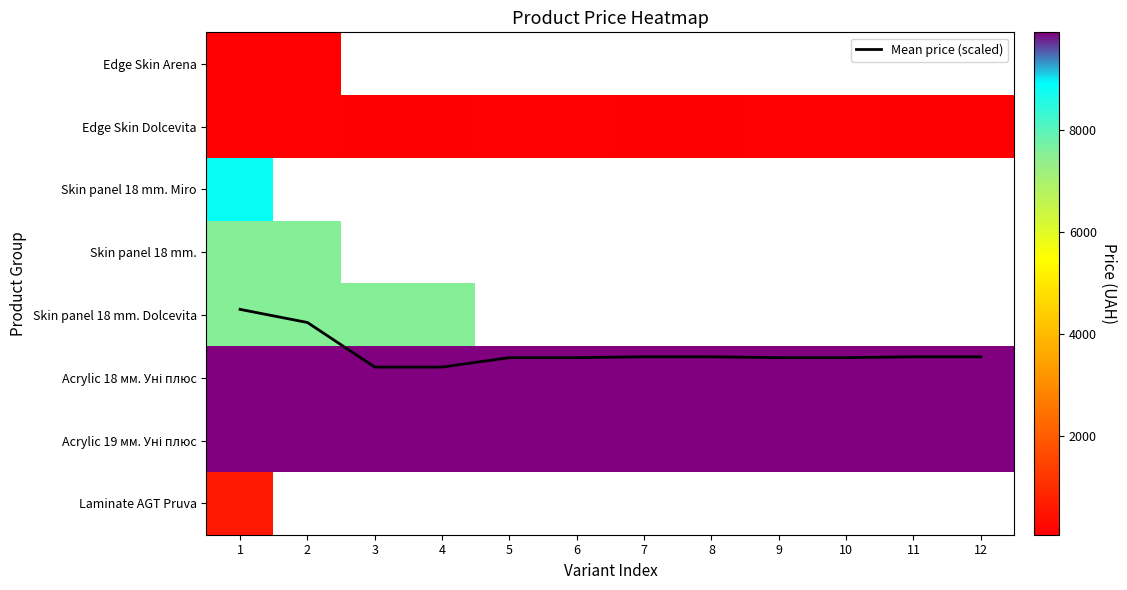

Is the value of Skin panel 18 mm. Miro at 4 greater than the value of Edge Skin Dolcevita at 2?

No